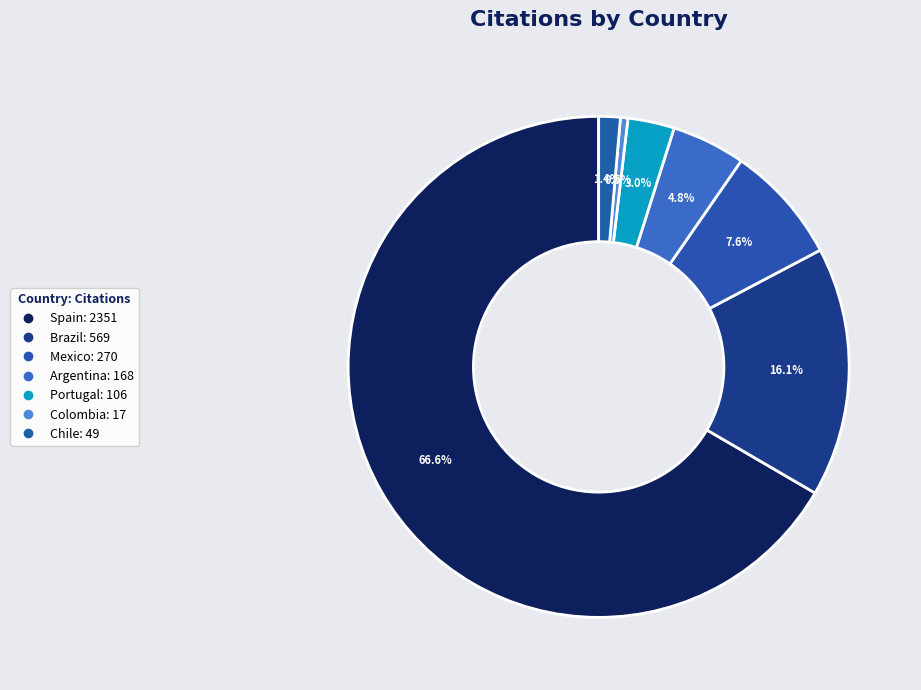

Count the number of slices in the pie.

7